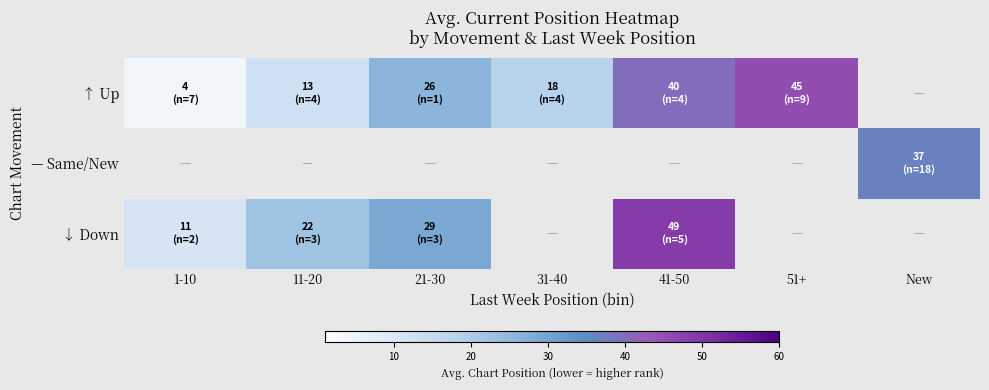

Which series has the largest range (max minus min)?

↑ Up